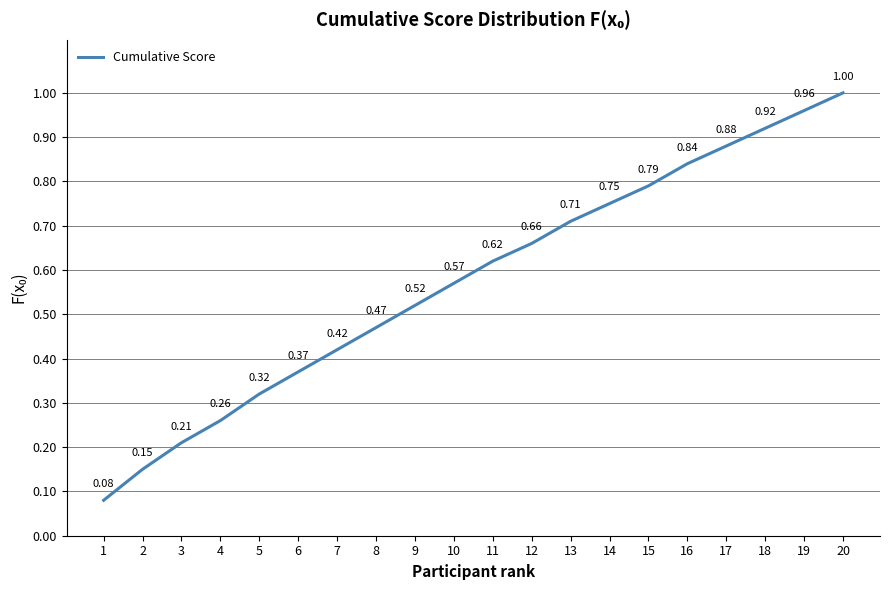

Rank the categories by value from highest to lowest.

20, 19, 18, 17, 16, 15, 14, 13, 12, 11, 10, 9, 8, 7, 6, 5, 4, 3, 2, 1